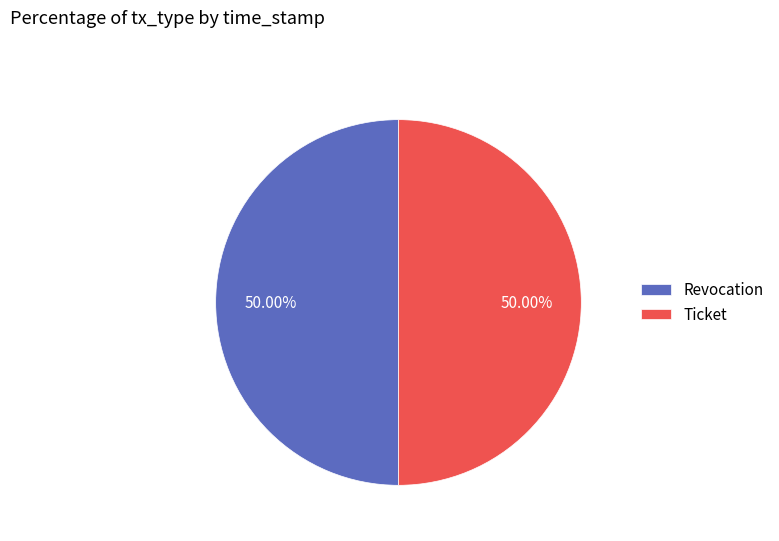

Approximately how many times larger is the value at Revocation compared to Ticket?

1.0